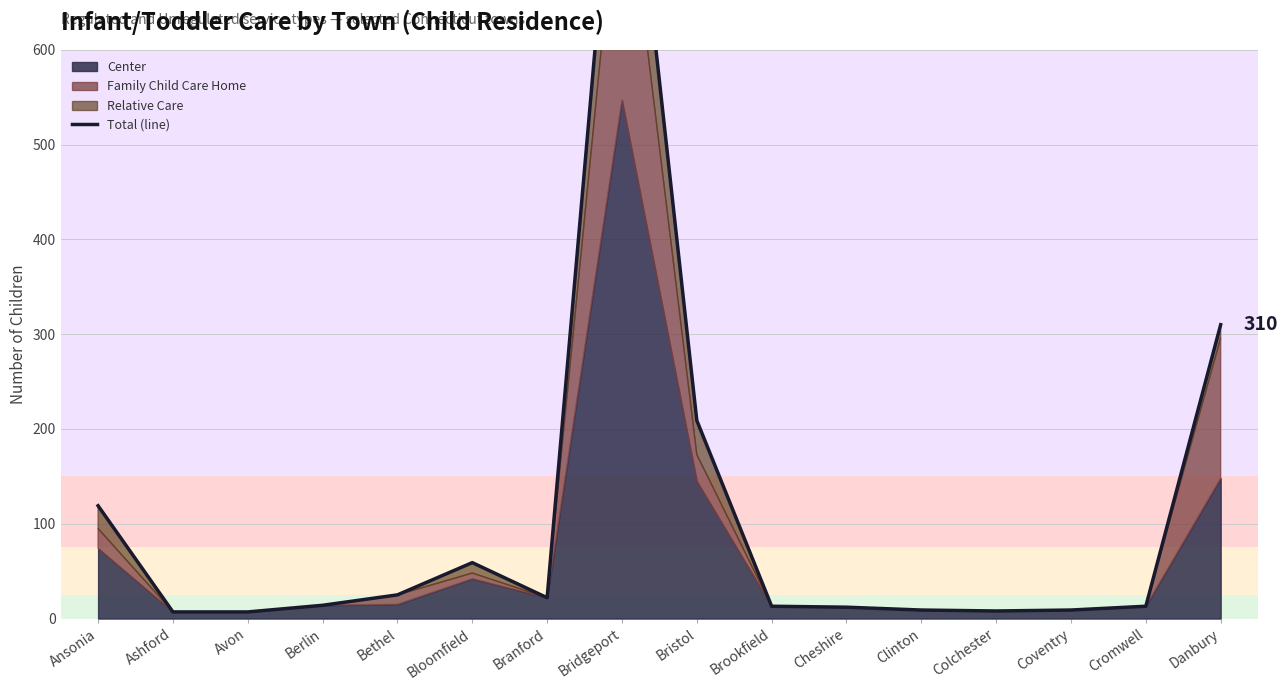

How many lines are shown in the chart?

1